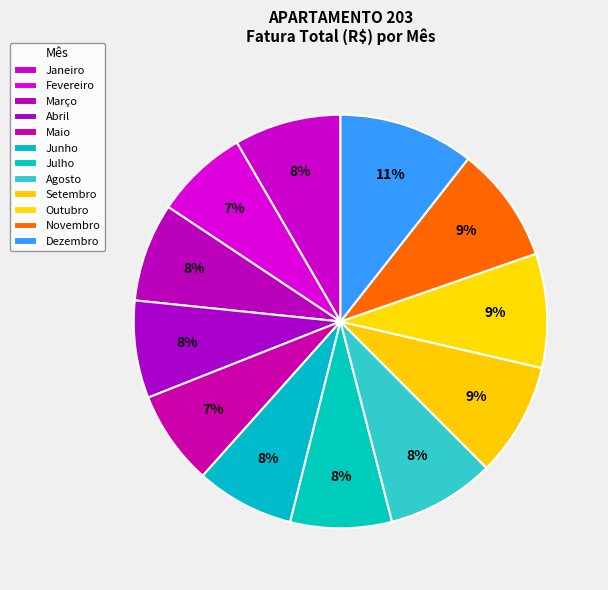

To the nearest percent, what portion does Janeiro represent?

8%